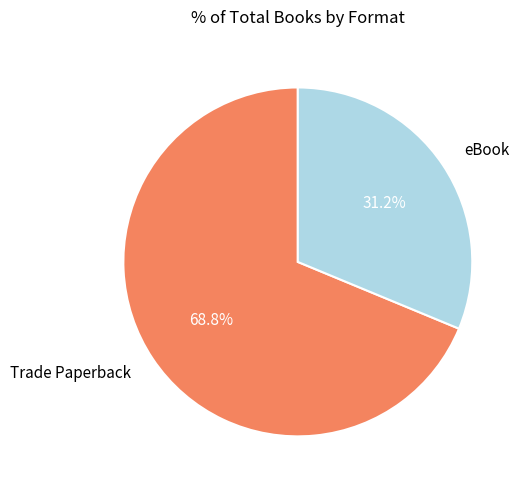

Which slice represents more than half of the pie?

Trade Paperback